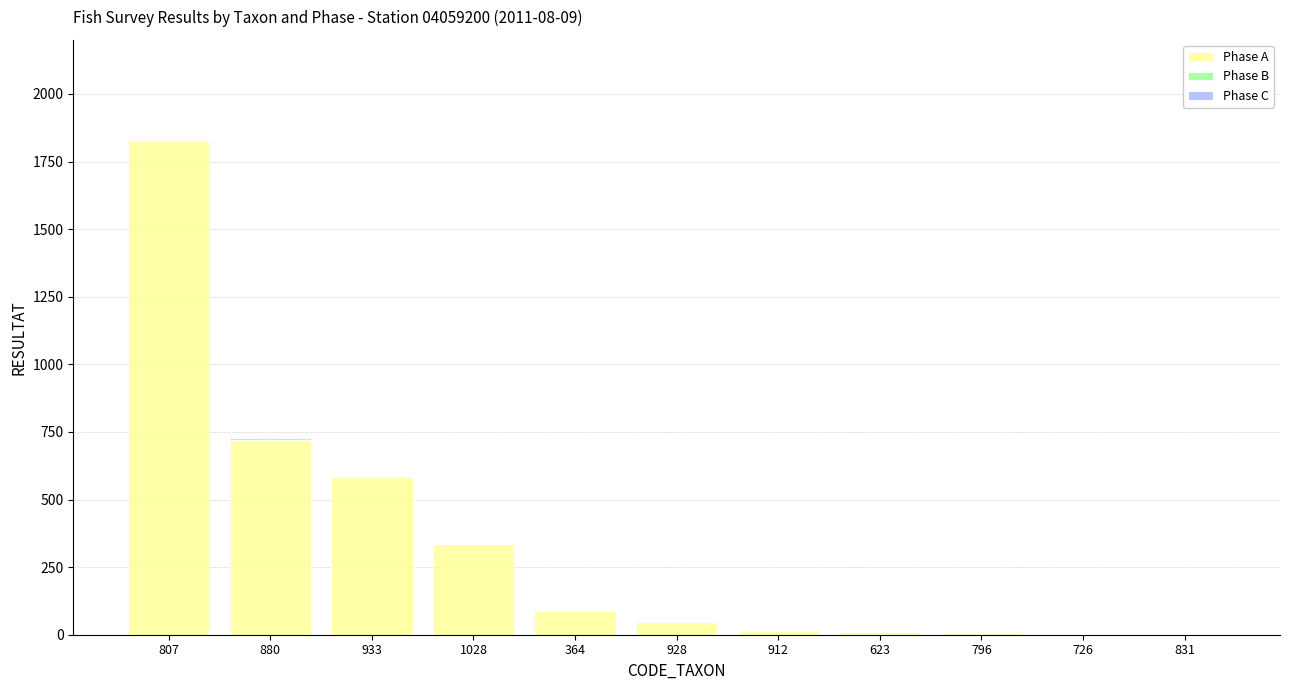

What is the total value across all series at 928?

46